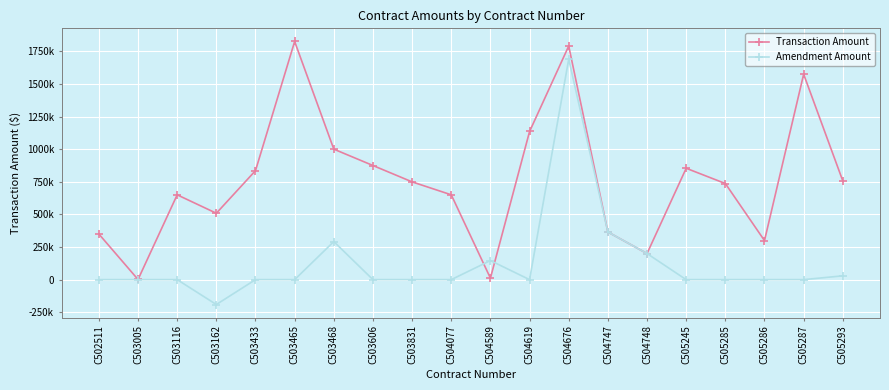

List the series in order of their overall mean, lowest first.

Amendment Amount, Transaction Amount